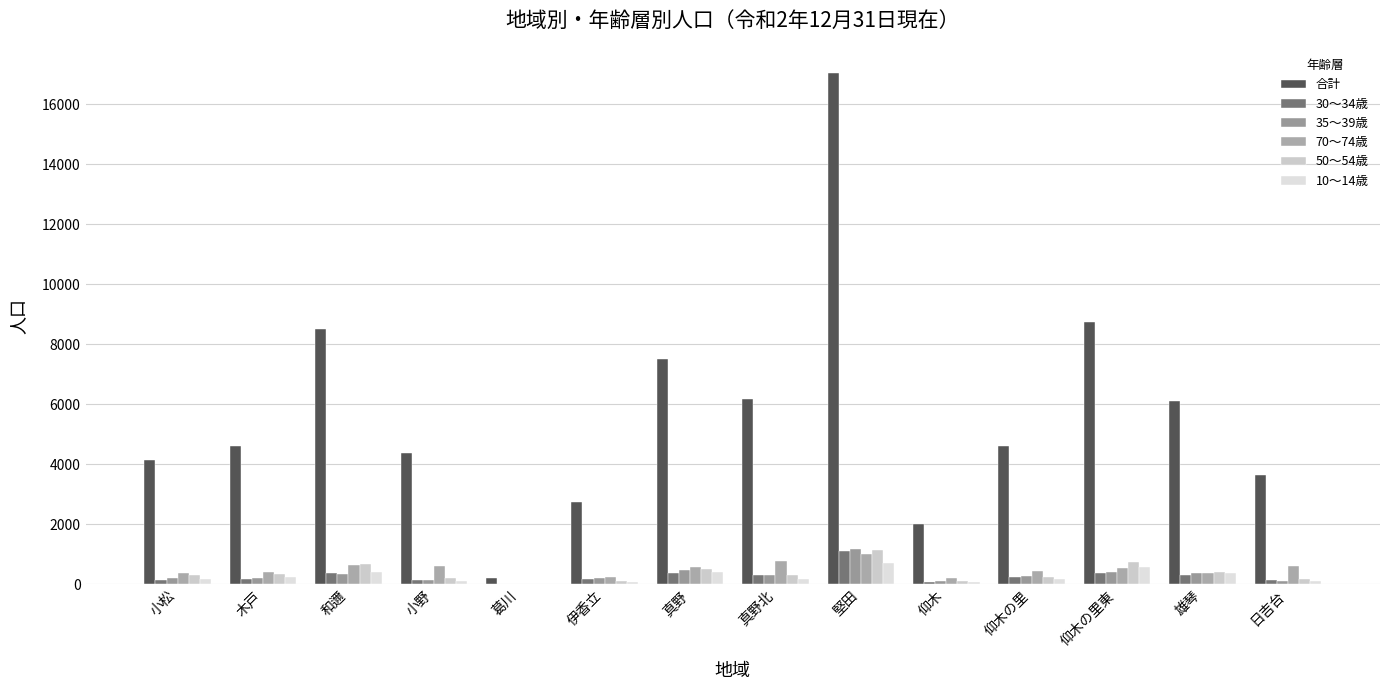

How many categories are shown in the chart?

14